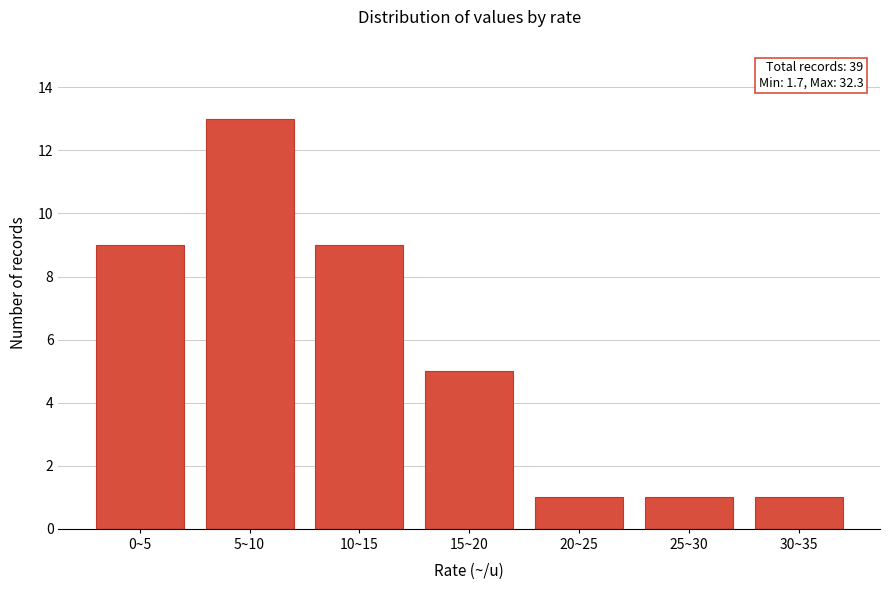

Reading left to right, what are all the values shown in this chart?

0~5=9	5~10=13	10~15=9	15~20=5	20~25=1	25~30=1	30~35=1